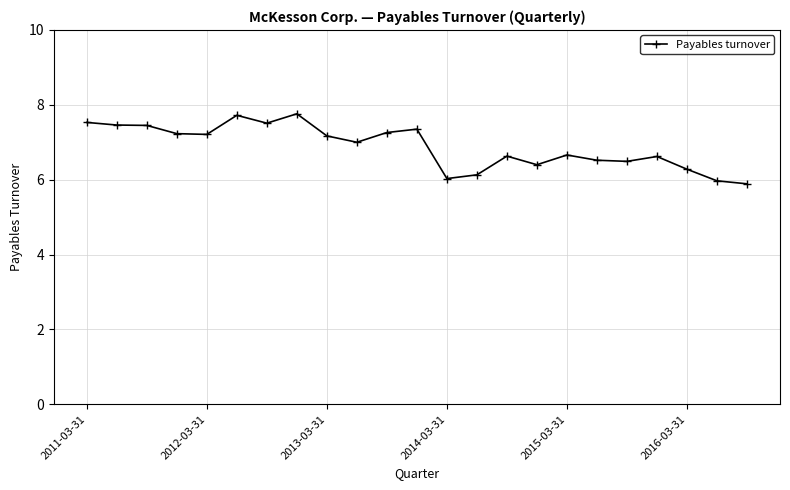

True or false: the data has more than 1 interior local peaks.

True